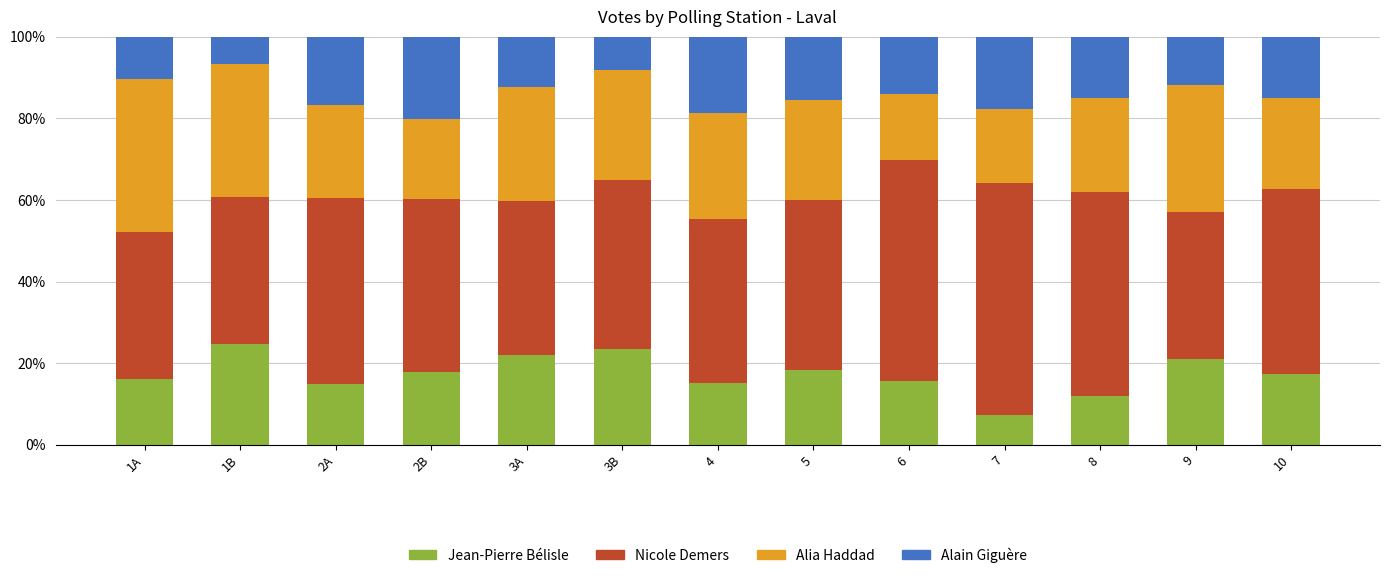

Is it true that Jean-Pierre Bélisle equals 12.6 at 7?

False